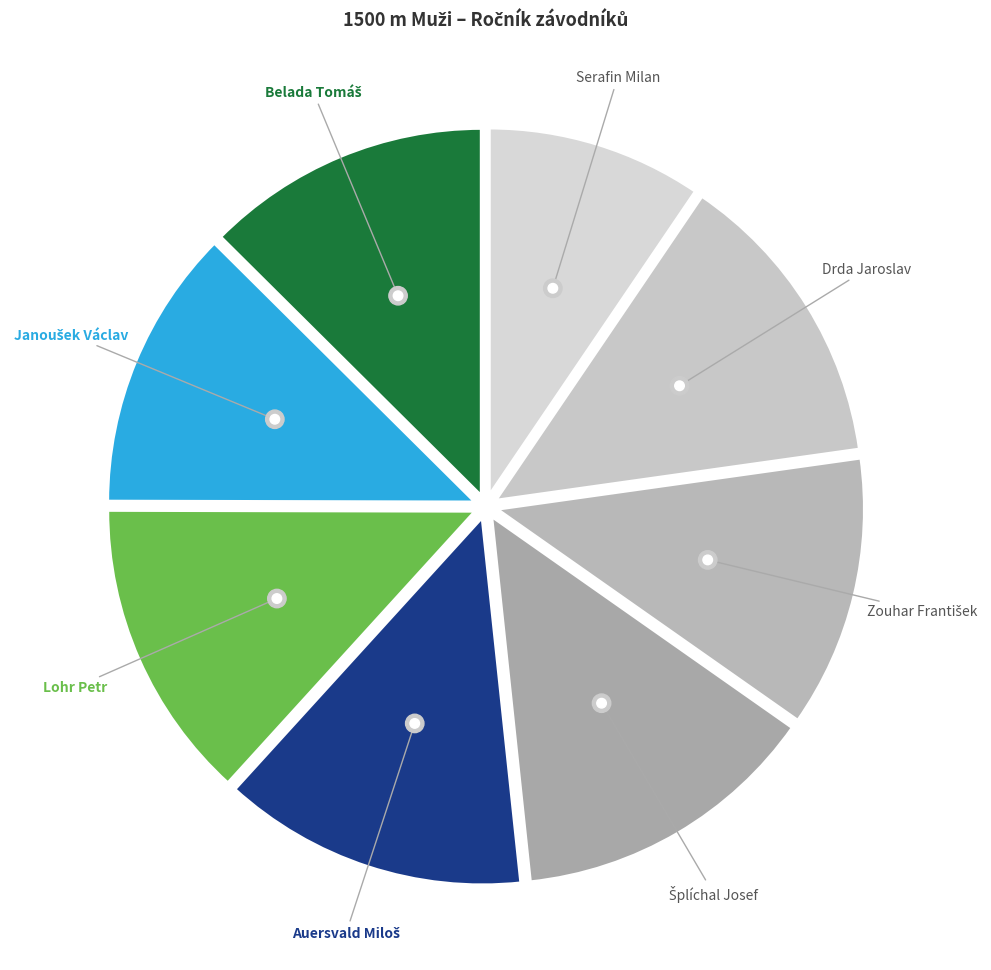

Which slice is the smallest?

Serafin Milan